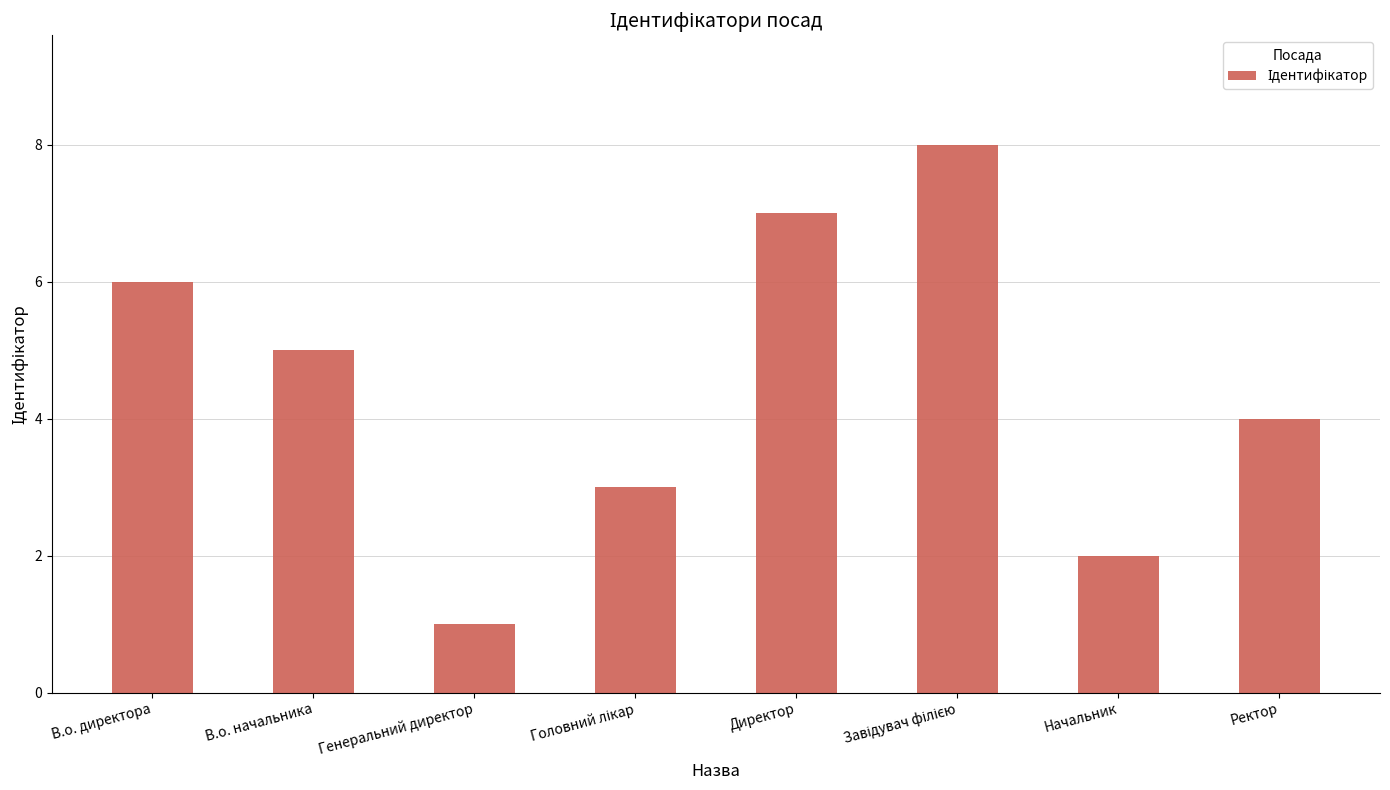

Between Ректор and Начальник, which is larger?

Ректор